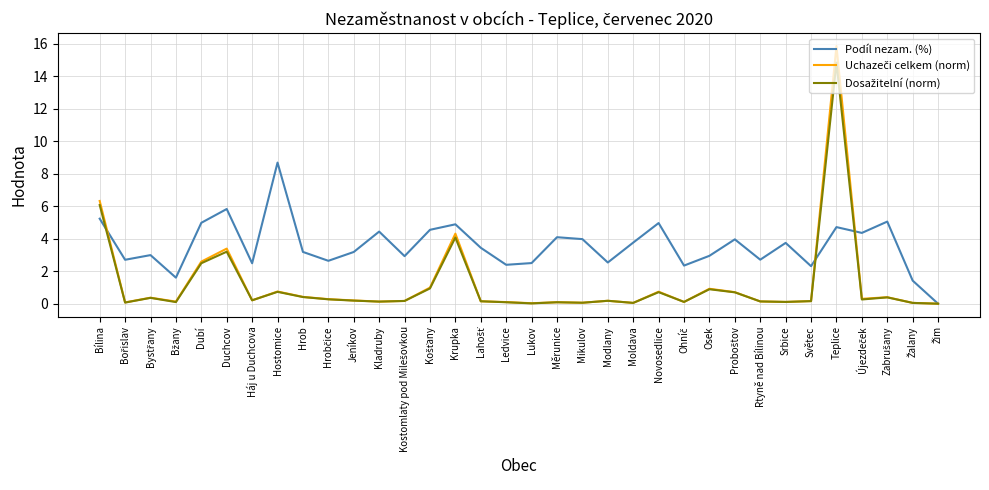

What position from the left is Hostomice?

8